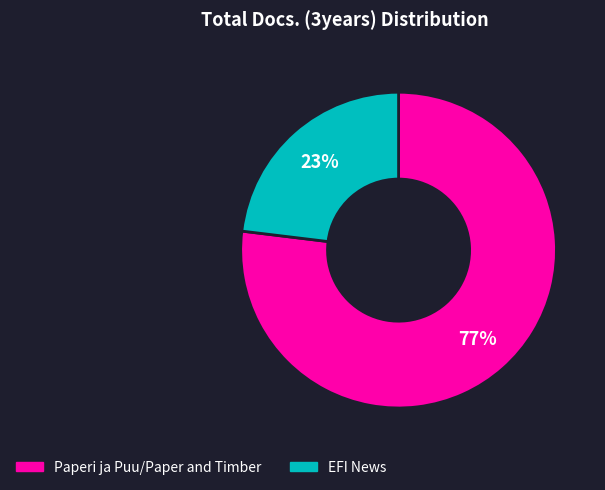

Is there any slice that represents more than half of the pie?

Yes